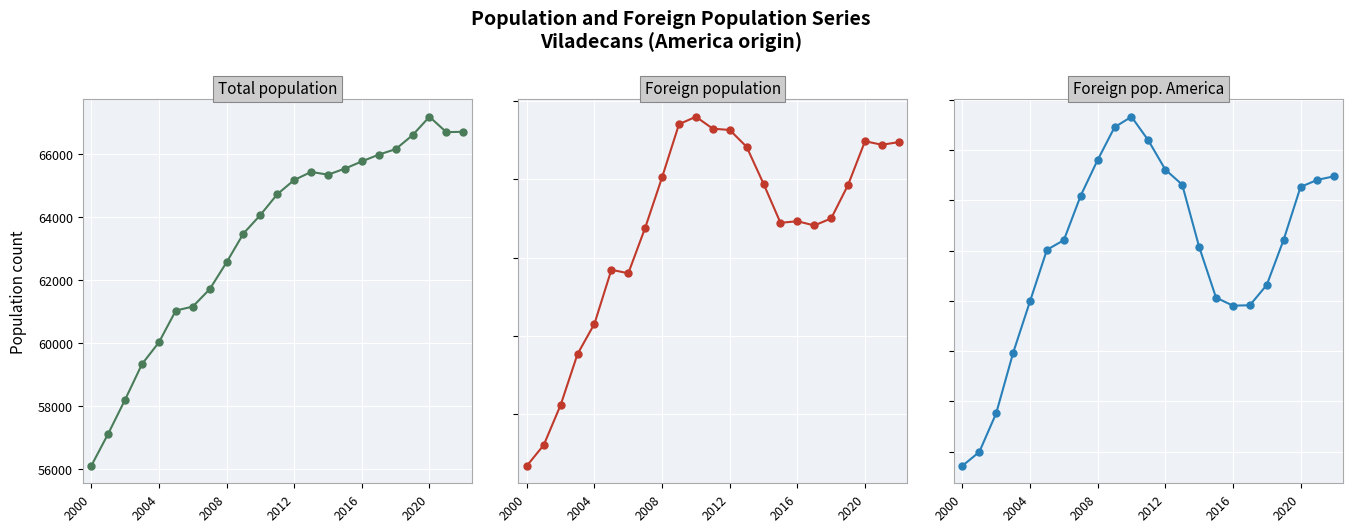

Reading left to right, extract all data points from this chart.

Total population: 56112	57132	58213	59343	60033	61043	61168	61718	62573	63489	64077	64737	65188	65444	65358	65549	65779	65993	66168	66611	67197	66707	66720
Foreign population: 1339	1605	2117	2768	3155	3844	3799	4381	5026	5704	5799	5646	5630	5414	4942	4444	4464	4410	4500	4929	5486	5441	5475
Foreign pop. America: 179	248	441	741	998	1254	1302	1524	1701	1864	1916	1798	1653	1578	1269	1016	976	978	1079	1304	1567	1602	1620